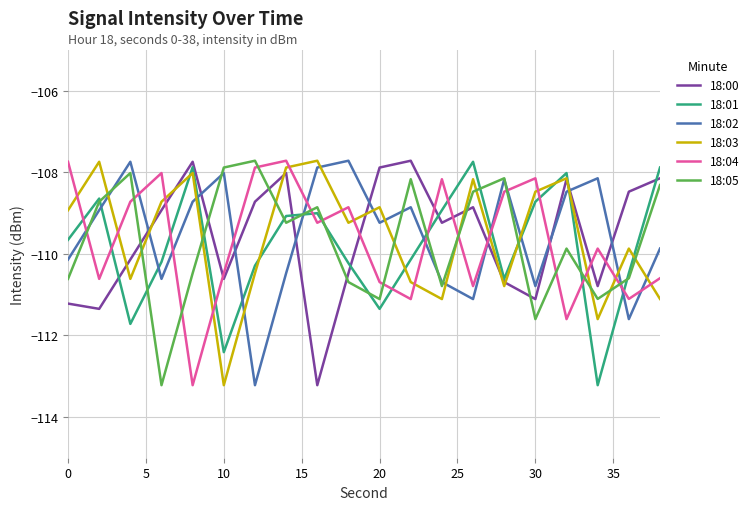

After their last crossing, which series has the higher values: 18:03 or 18:04?

18:04